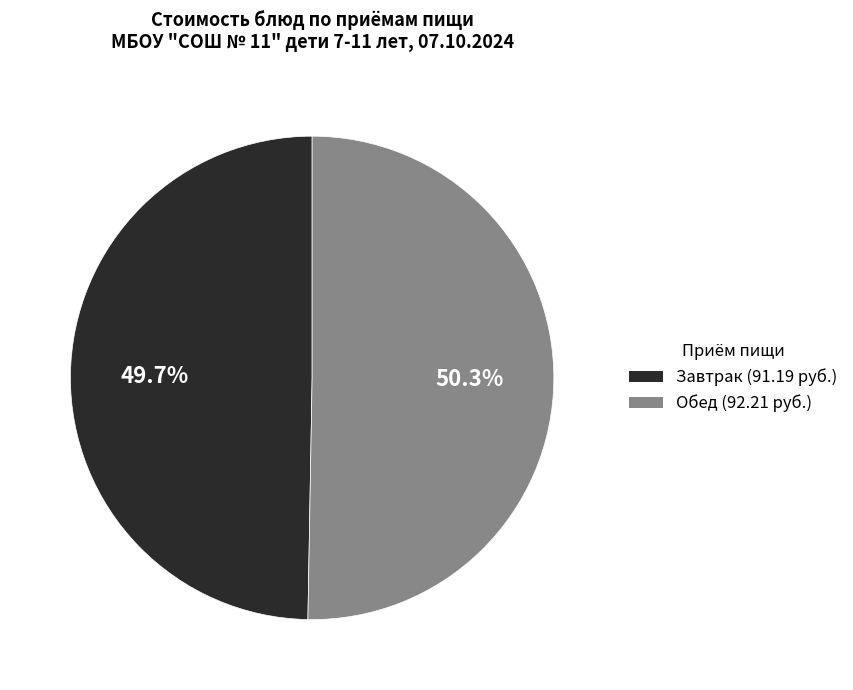

Is there any slice that represents more than half of the pie?

Yes